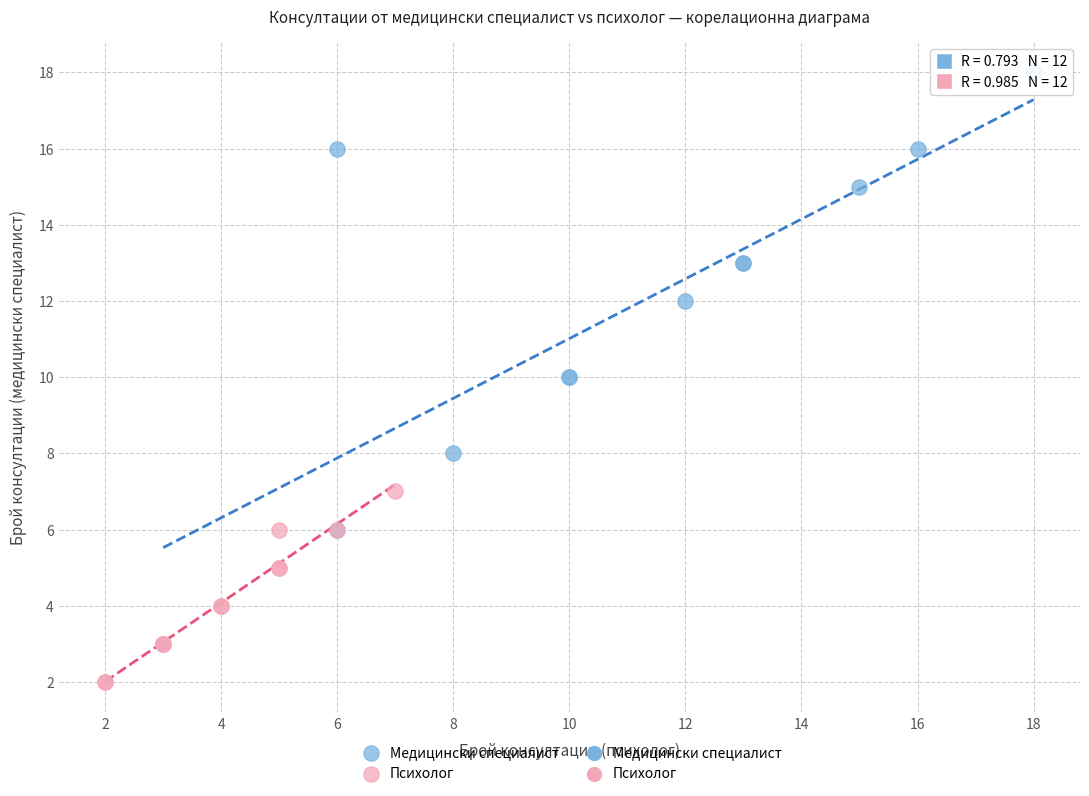

Which series contains the highest Y value?

Медицински специалист